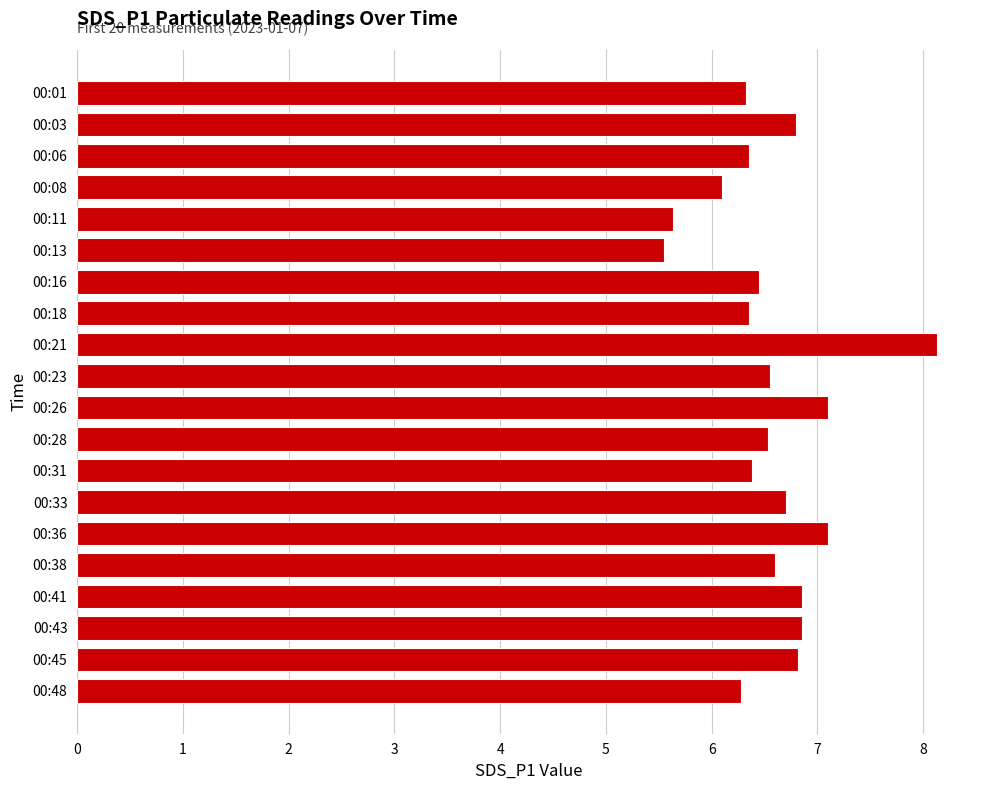

Which label corresponds to the largest value in the chart?

00:21